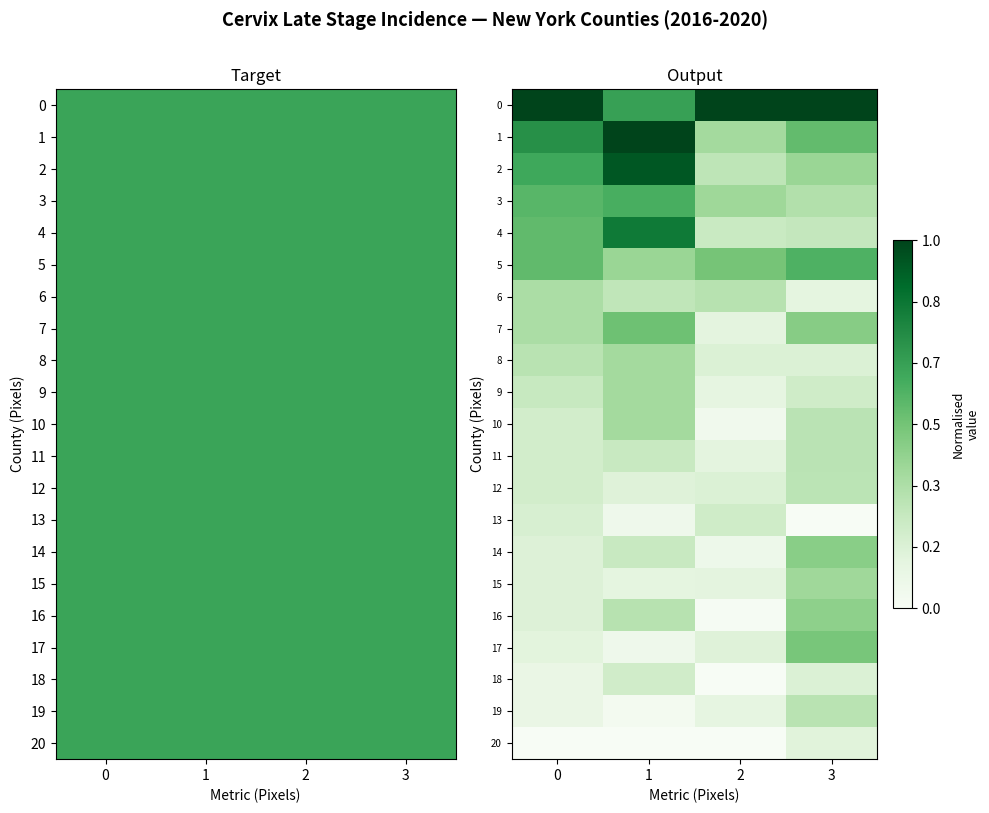

Which series changed the most between 1 and 3?

4